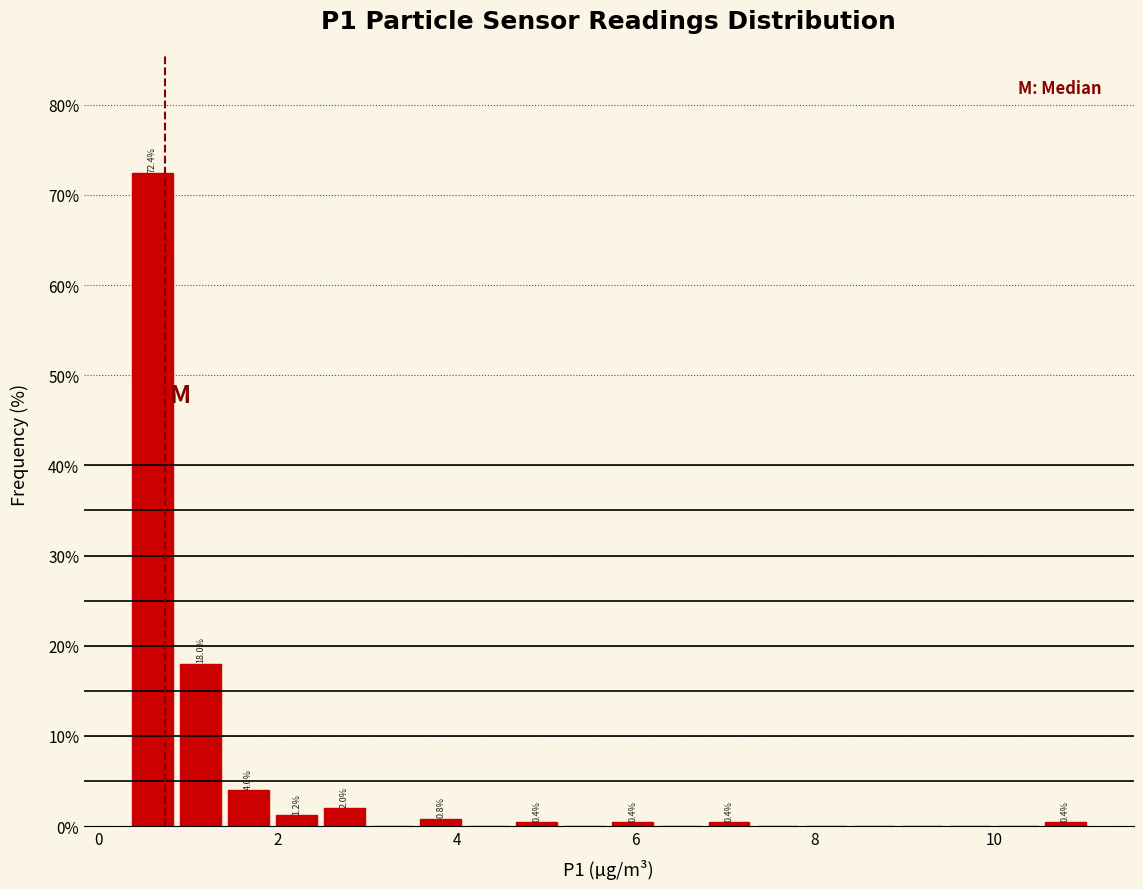

Around what value on the x-axis is the tallest bar? Give the approximate position of its centre, as read against the axis.

0.6